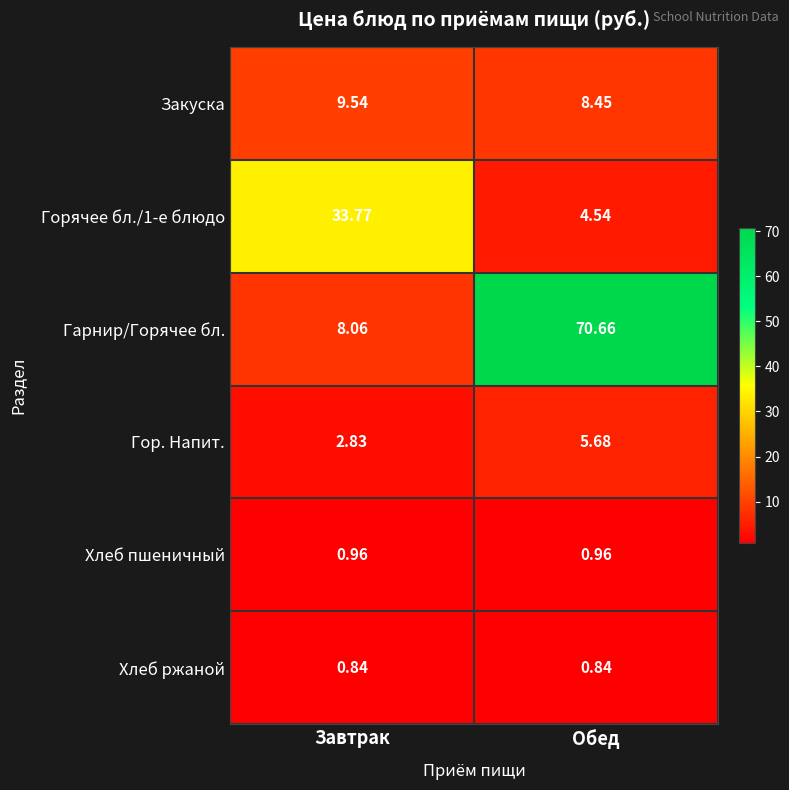

At which category is the sum across all series the highest?

Обед